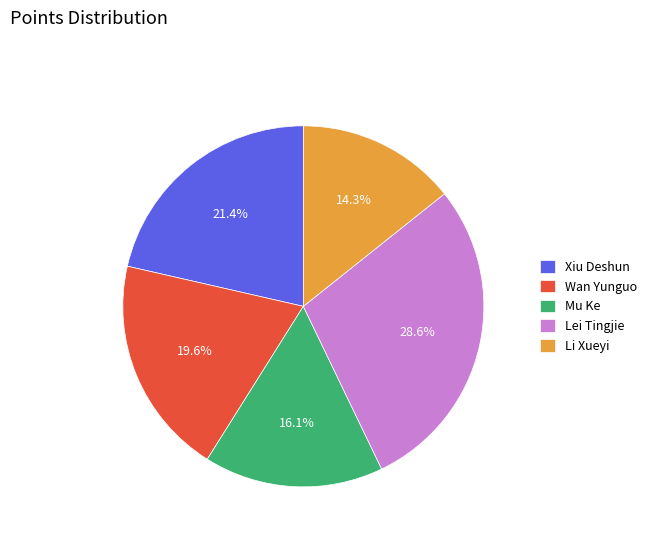

Between Xiu Deshun and Li Xueyi, which is larger?

Xiu Deshun